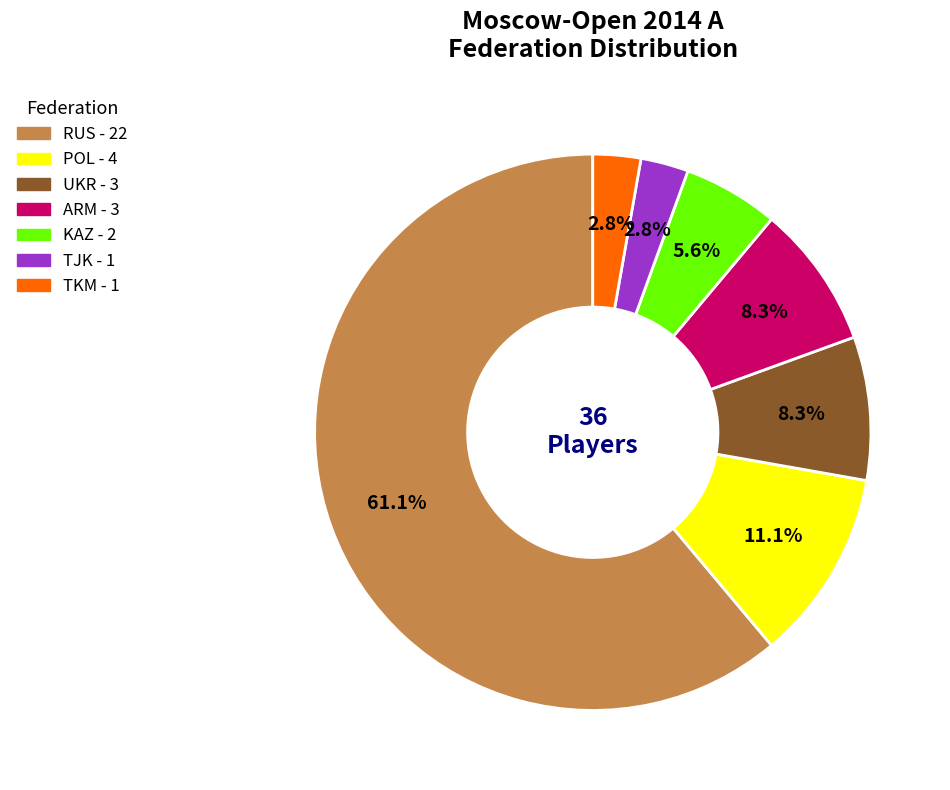

Is there any slice that represents more than half of the pie?

Yes